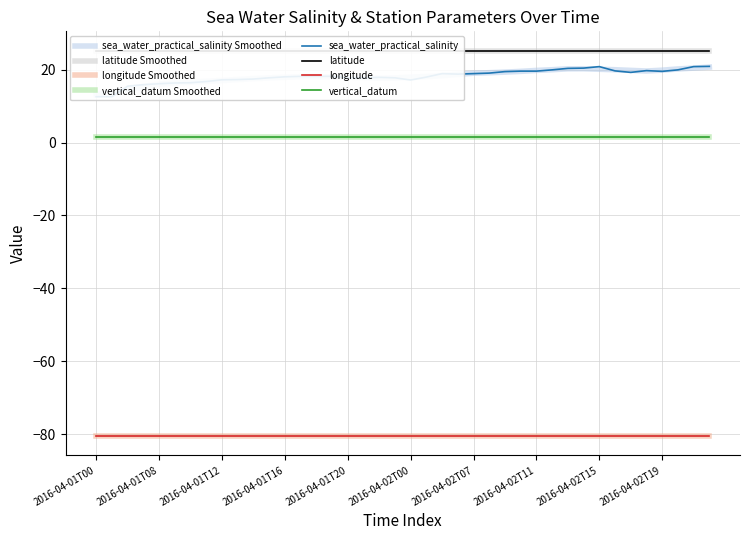

At which category does the chart reach its minimum across all series?

2016-04-01T00